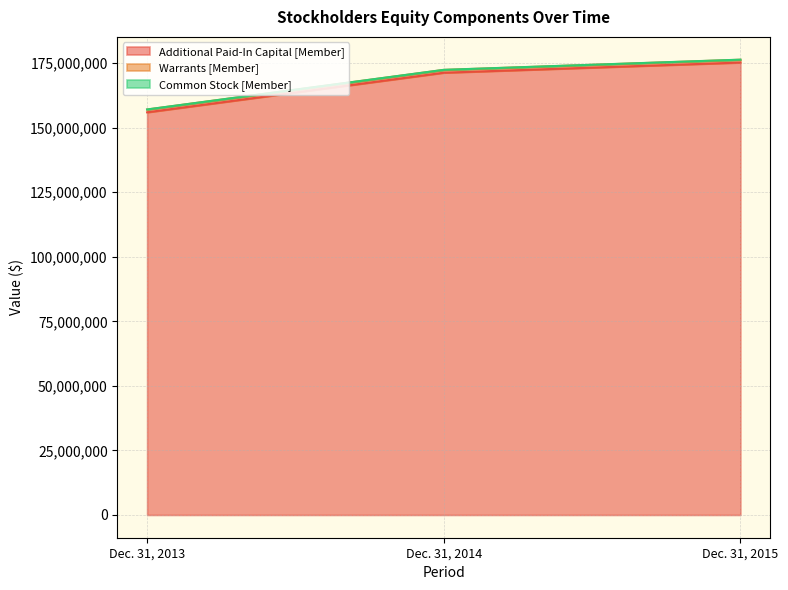

What is the maximum value for Additional Paid-In Capital [Member]?

175229643